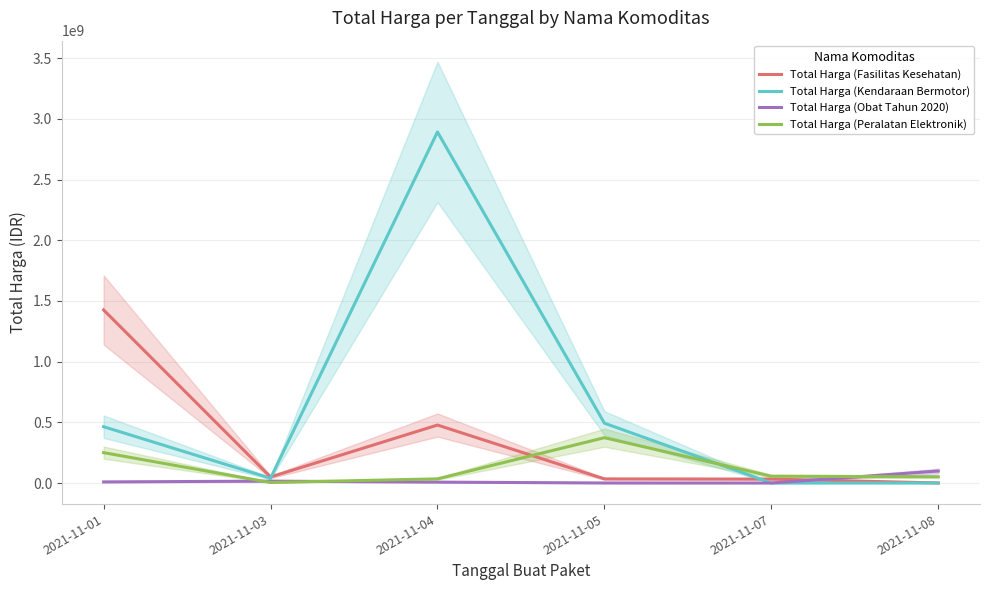

What is the value of the Total Harga (Kendaraan Bermotor) point at the 3rd from the left?

2892122000